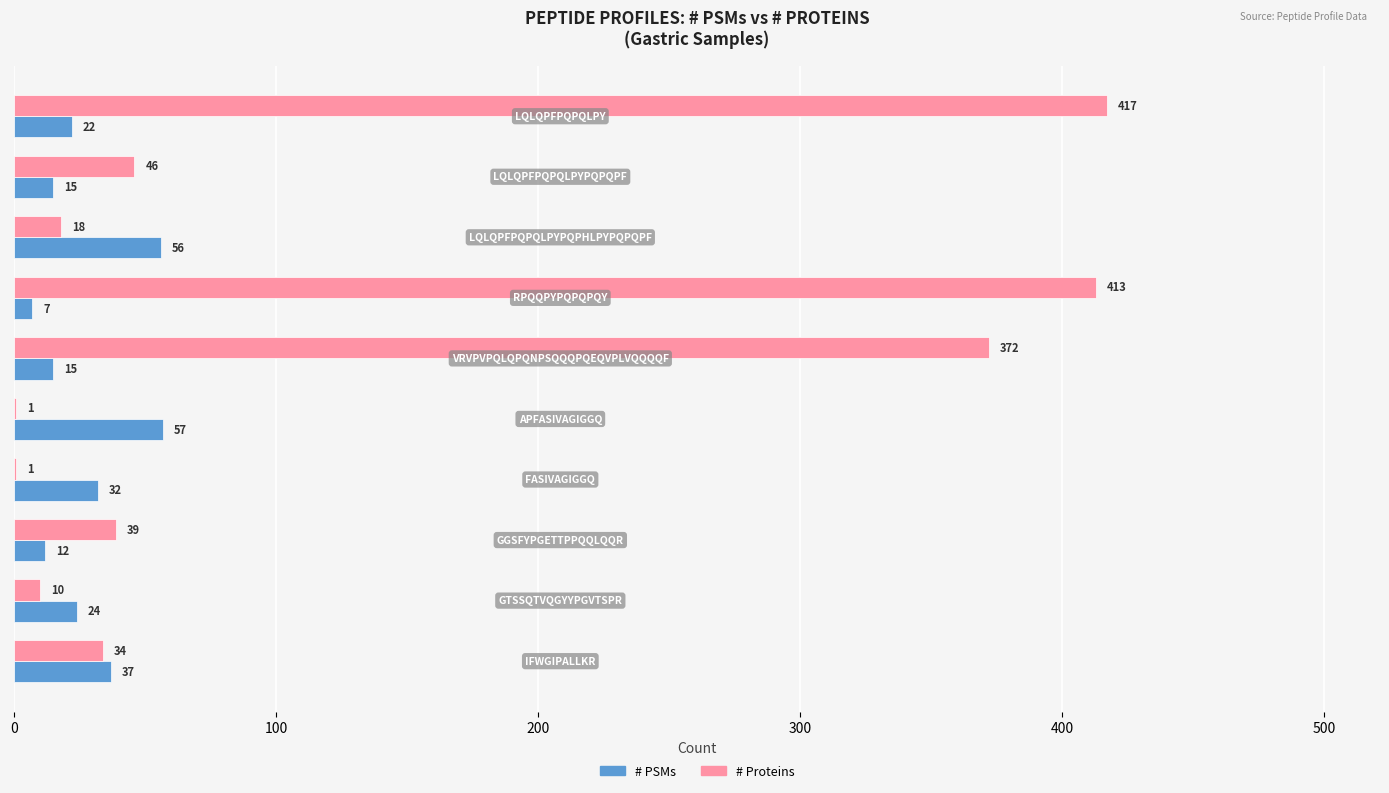

What is the sum of all # Proteins values?

1351